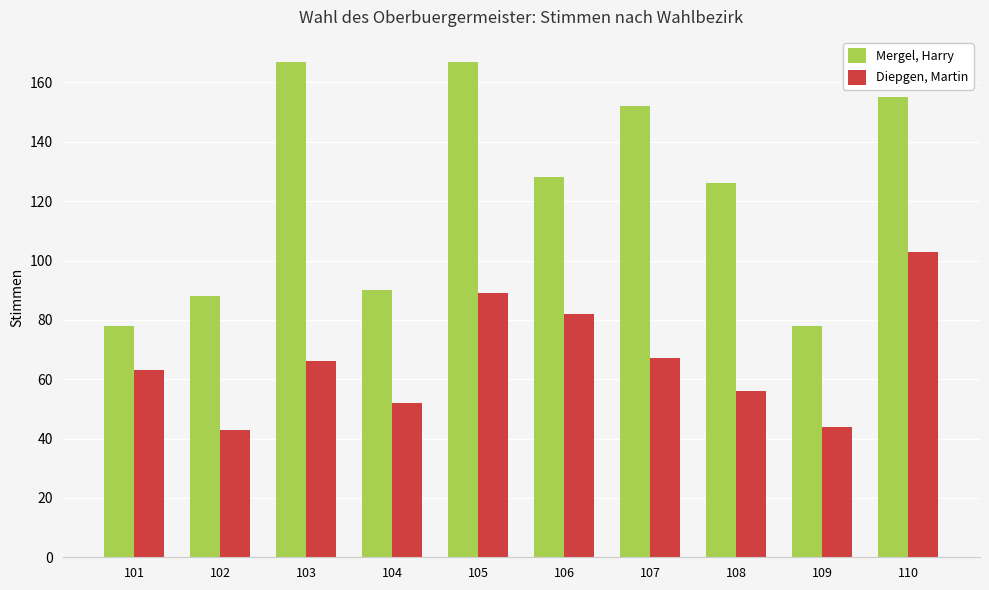

Rank the series at 108 from lowest to highest value.

Diepgen, Martin, Mergel, Harry